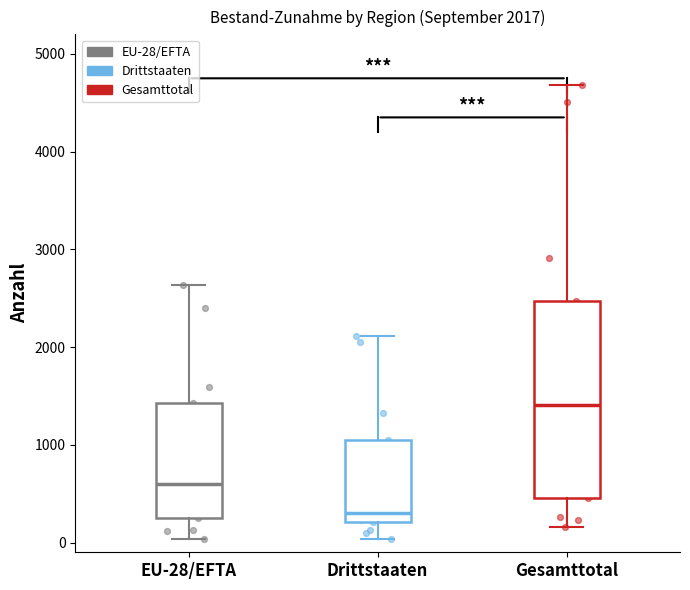

Which box has the lowest median line?

Drittstaaten